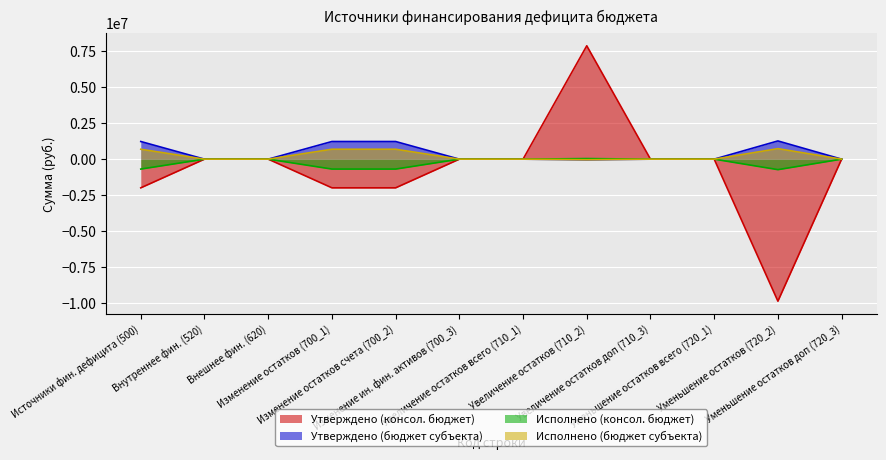

List the series in order of their peak value, highest first.

Утверждено (консол. бюджет), Утверждено (бюджет субъекта), Исполнено (бюджет субъекта), Исполнено (консол. бюджет)